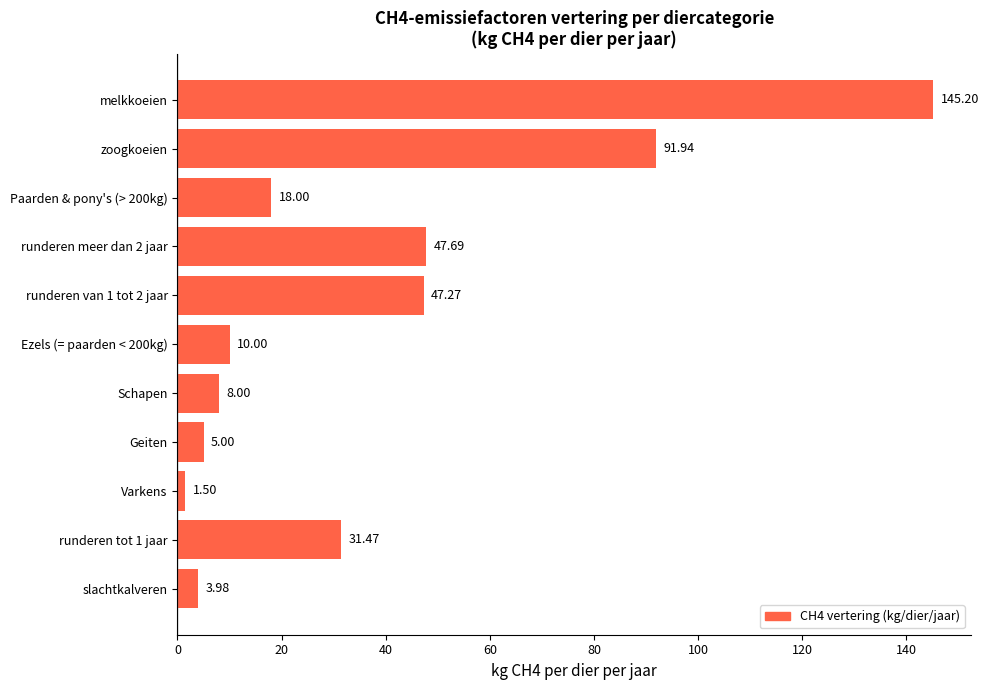

Rank the categories by value from highest to lowest.

melkkoeien, zoogkoeien, runderen meer dan 2 jaar, runderen van 1 tot 2 jaar, runderen tot 1 jaar, Paarden & pony's (> 200kg), Ezels (= paarden < 200kg), Schapen, Geiten, slachtkalveren, Varkens